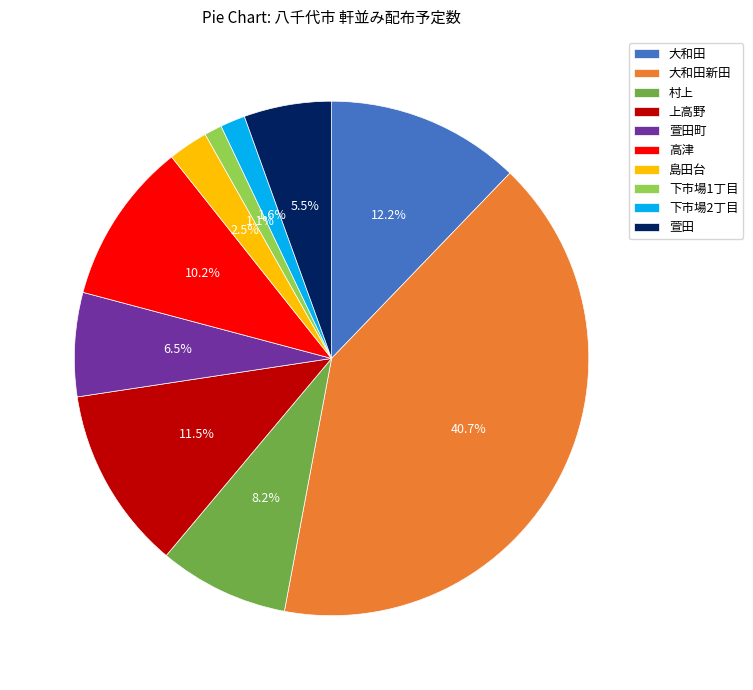

To the nearest percent, what is the combined percentage of 萱田町 and 大和田新田?

47%